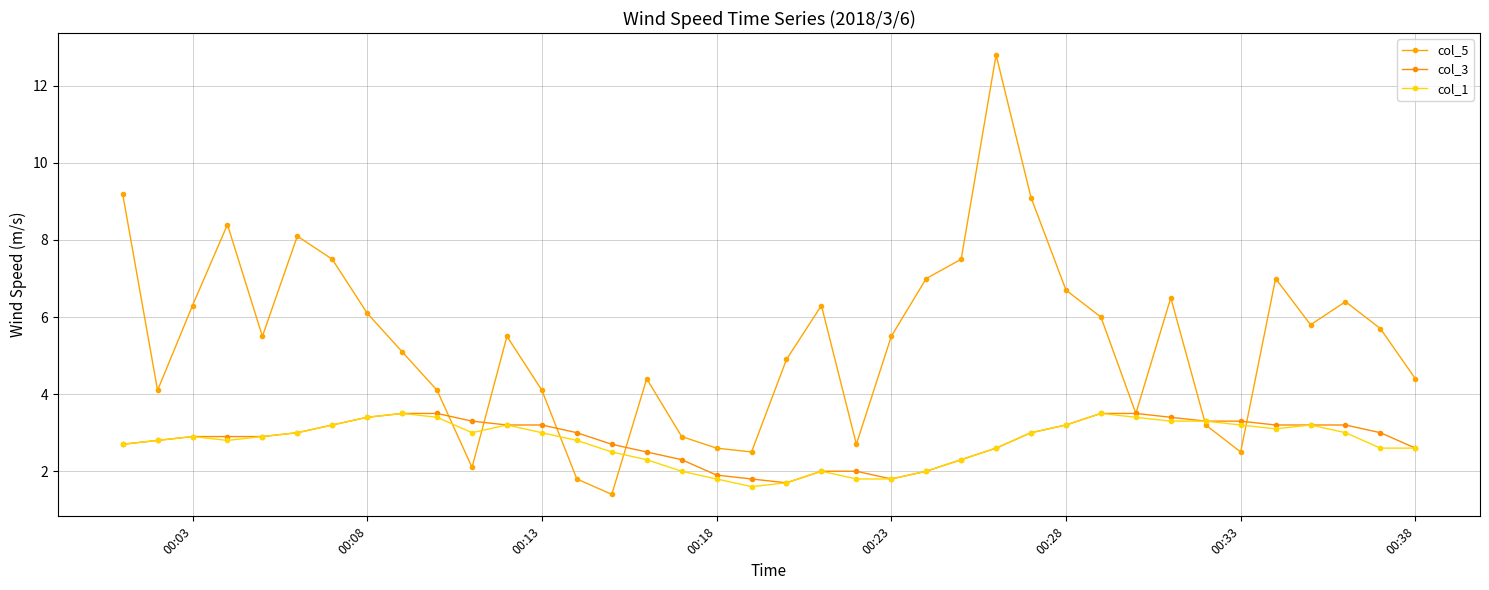

How many lines are shown in the chart?

3